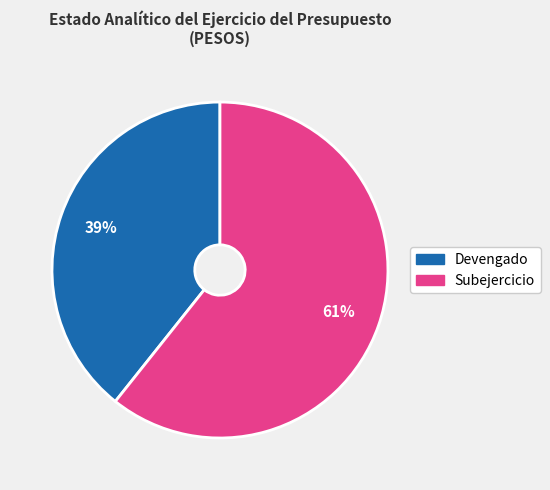

Count the number of slices in the pie.

2